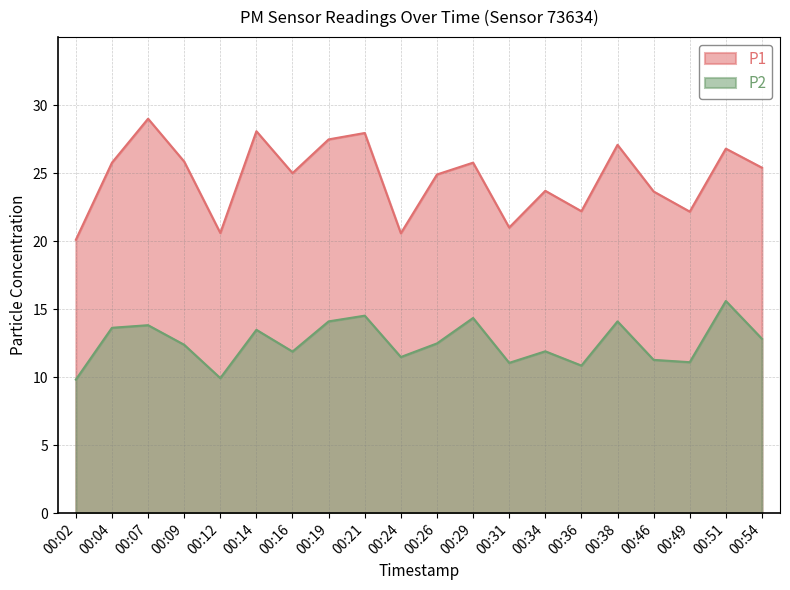

At which category is the sum across all series the highest?

00:07